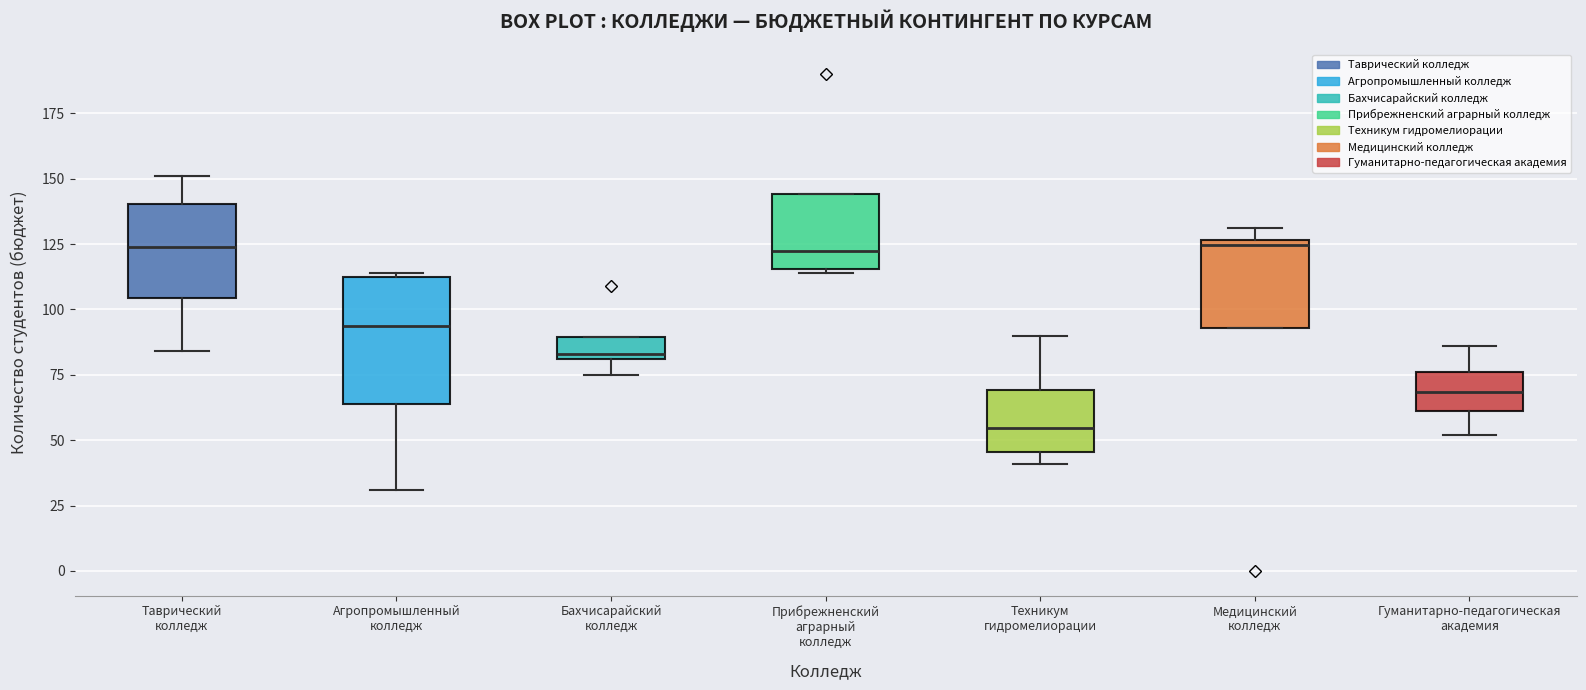

Which box's median line is the lowest?

Техникум гидромелиорации